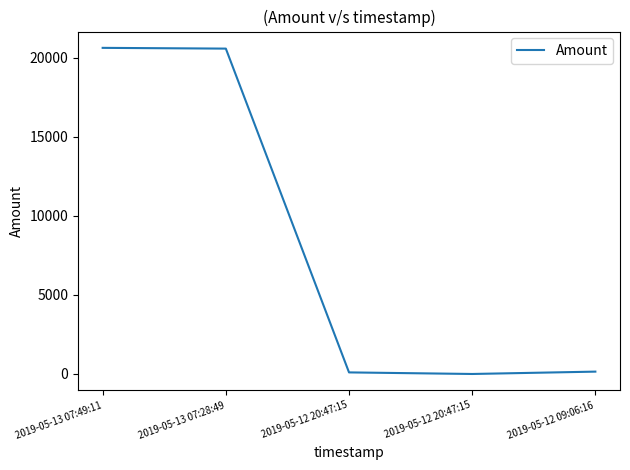

What is the label of the 4th point from the left?

2019-05-12 20:47:15